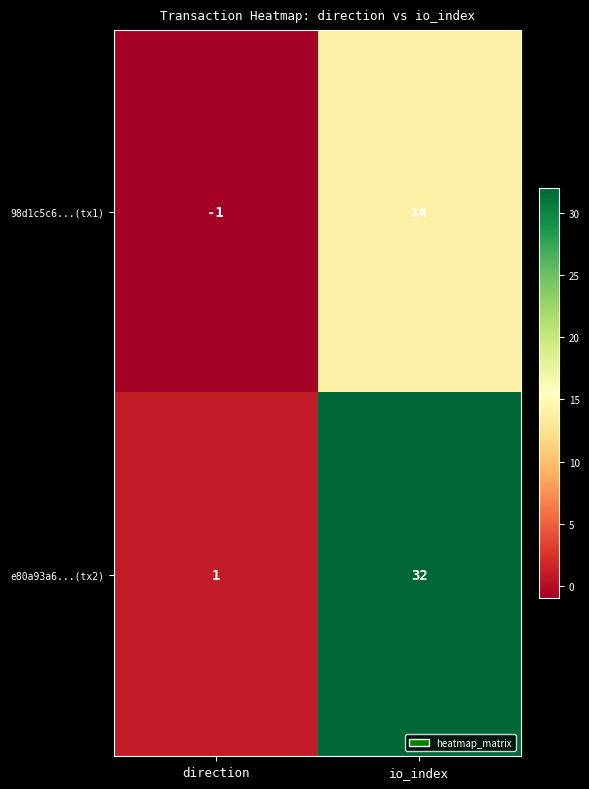

Is it true that 98d1c5c6...(tx1) equals 9 at io_index?

False